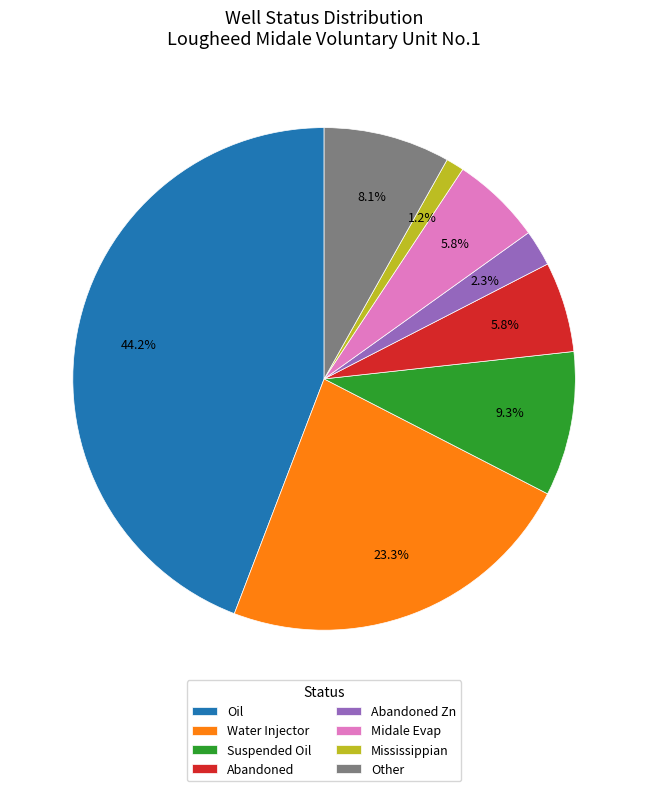

Combined, do Suspended Oil and Abandoned account for over 50%?

No